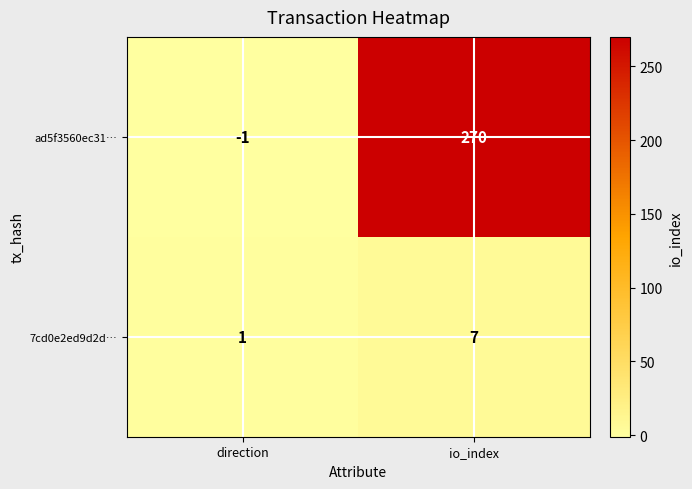

At which category does the chart reach its peak across all series?

io_index